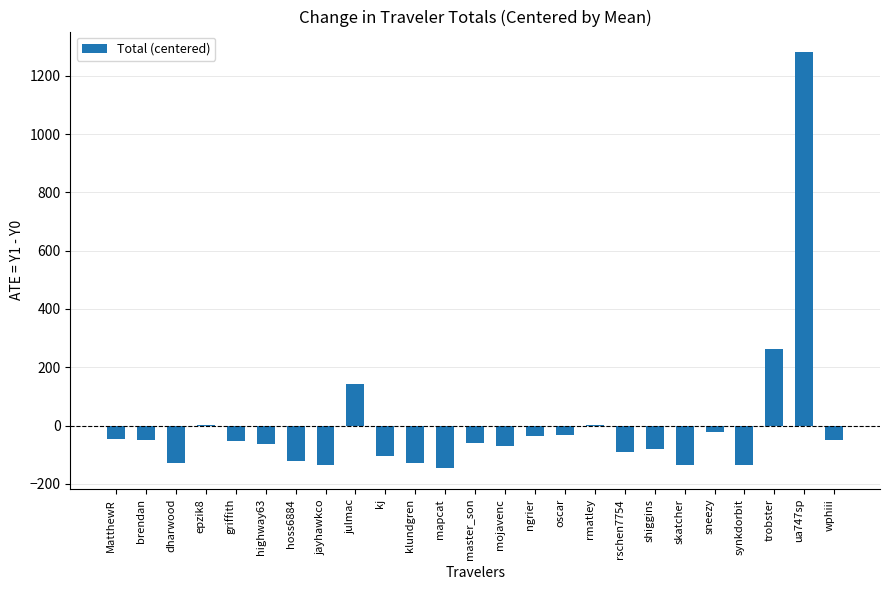

What is the maximum value shown in the chart?

1280.2